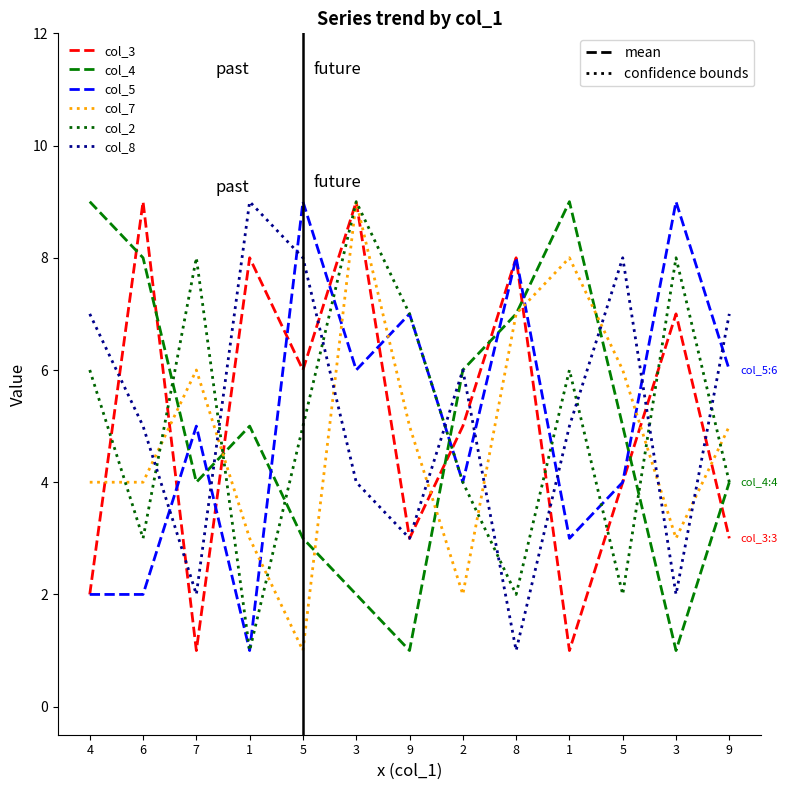

Reading left to right, list all the values displayed in this chart.

col_3: 4=2	6=9	7=1	1=8	5=6	3=9	9=3	2=5	8=8	1=1	5=4	3=7	9=3
col_4: 4=9	6=8	7=4	1=5	5=3	3=2	9=1	2=6	8=7	1=9	5=5	3=1	9=4
col_5: 4=2	6=2	7=5	1=1	5=9	3=6	9=7	2=4	8=8	1=3	5=4	3=9	9=6
col_7: 4=4	6=4	7=6	1=3	5=1	3=9	9=5	2=2	8=7	1=8	5=6	3=3	9=5
col_2: 4=6	6=3	7=8	1=1	5=5	3=9	9=7	2=4	8=2	1=6	5=2	3=8	9=4
col_8: 4=7	6=5	7=2	1=9	5=8	3=4	9=3	2=6	8=1	1=5	5=8	3=2	9=7